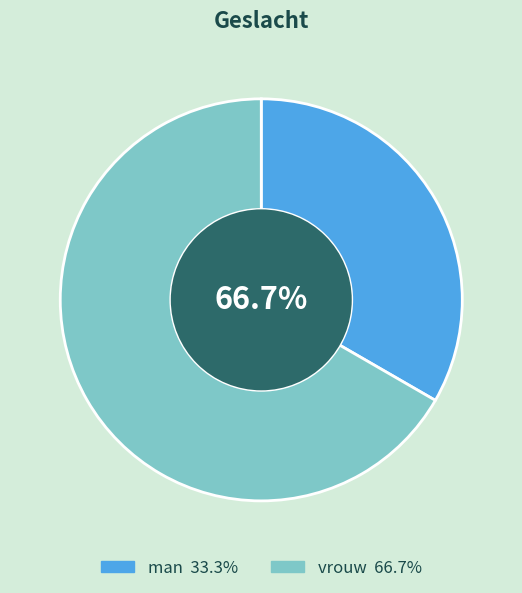

To the nearest percent, what percentage of the pie is man?

33%